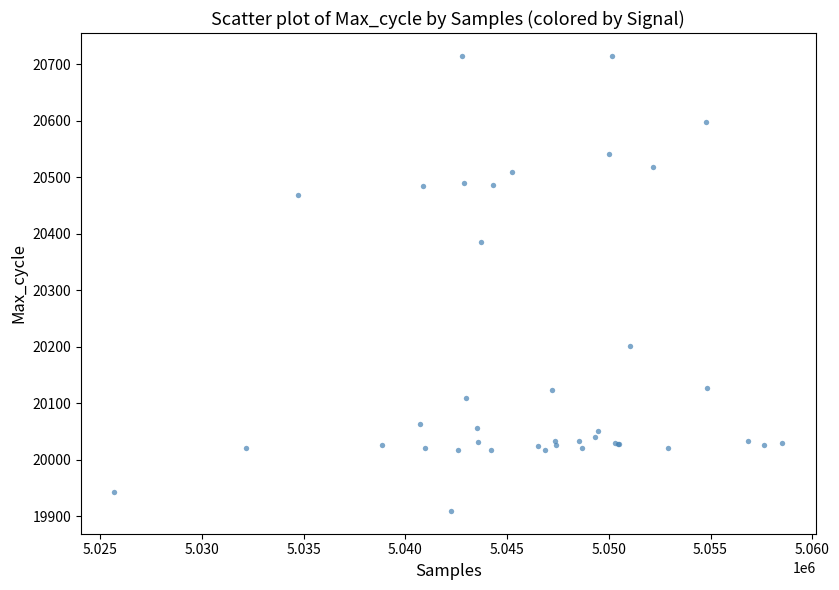

What Y value in the scatter plot is closest to 20312?

20386